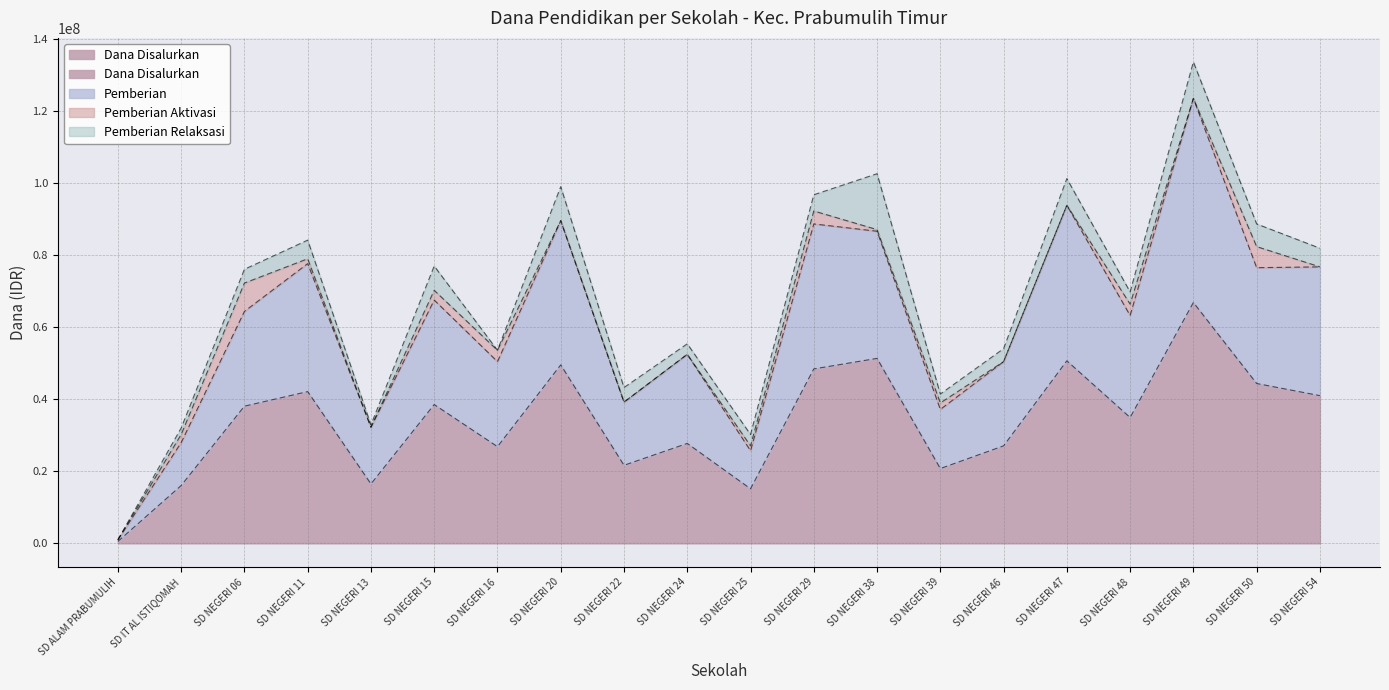

In Pemberian, how many points are higher than both neighbors (excluding endpoints)?

7